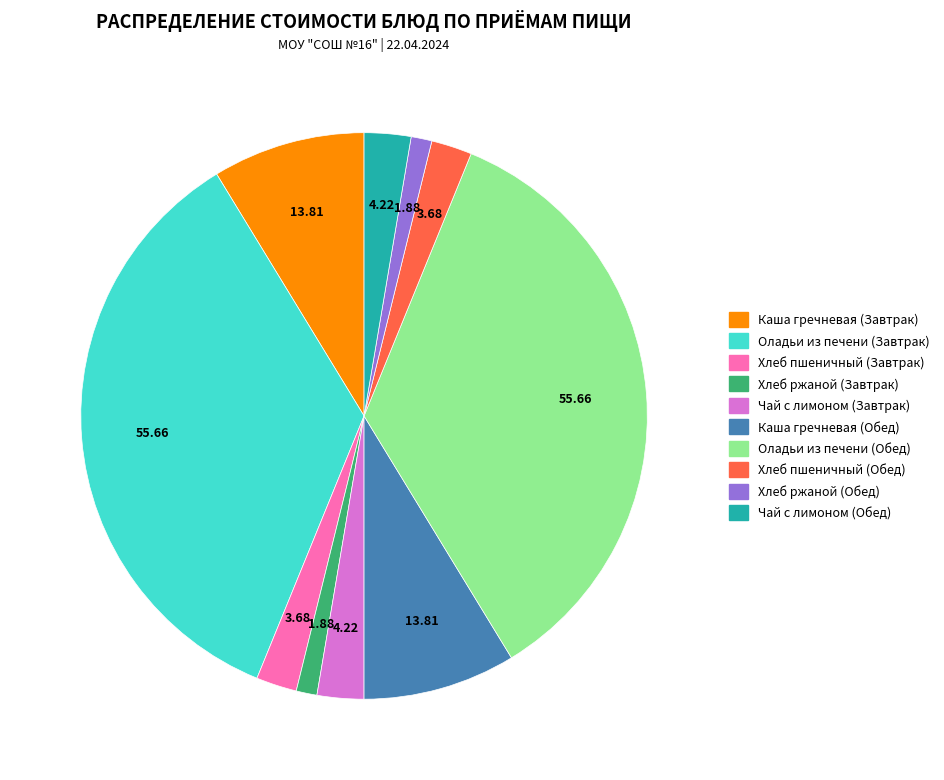

Do Хлеб пшеничный (Завтрак) and Хлеб пшеничный (Обед) together represent more than half of the pie?

No